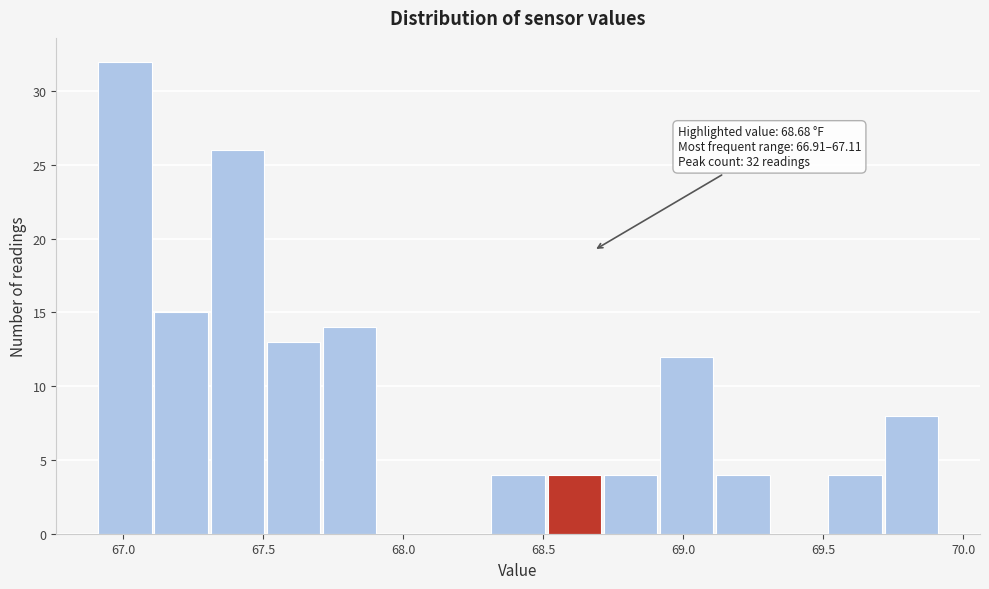

Over which range of the x-axis is the bar tallest?

66.9 to 67.1